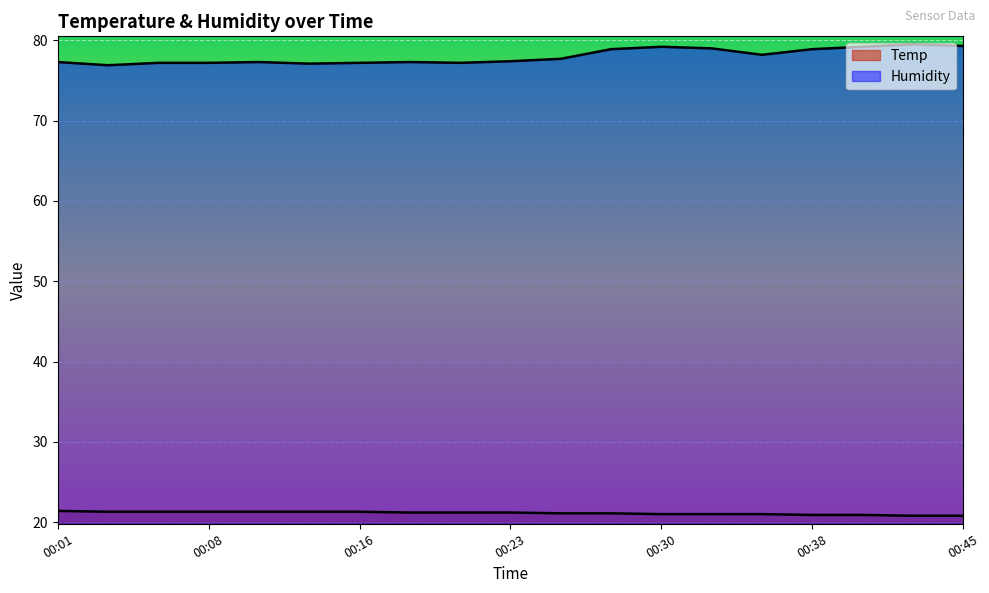

True or false: Temp and Humidity intersect in this chart.

False